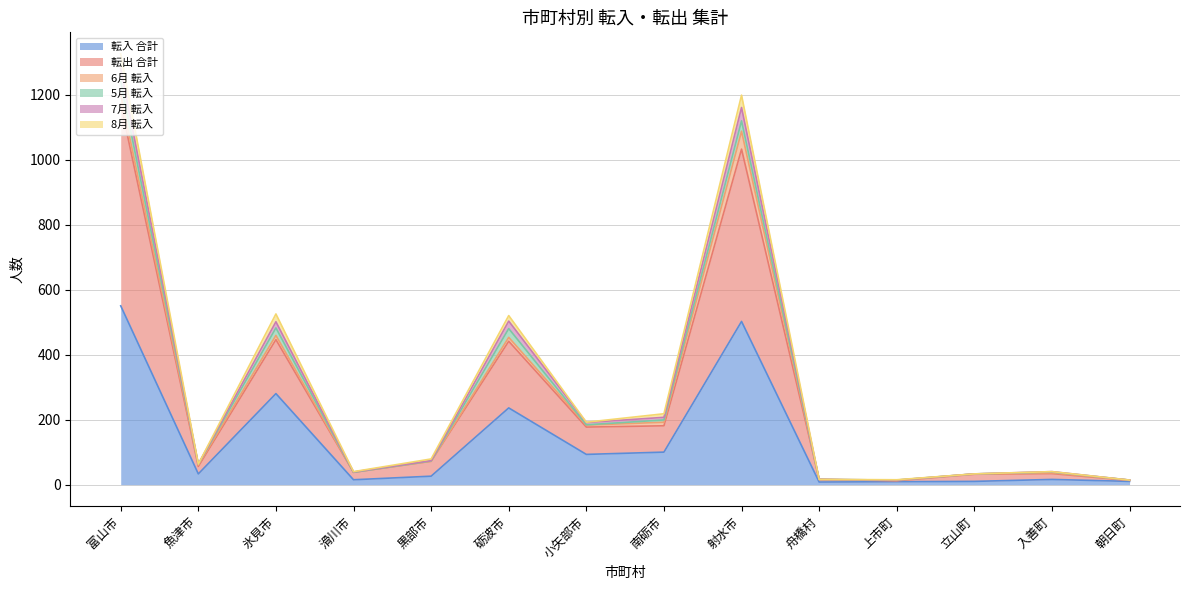

At which label does 転入 合計 reach its peak?

富山市